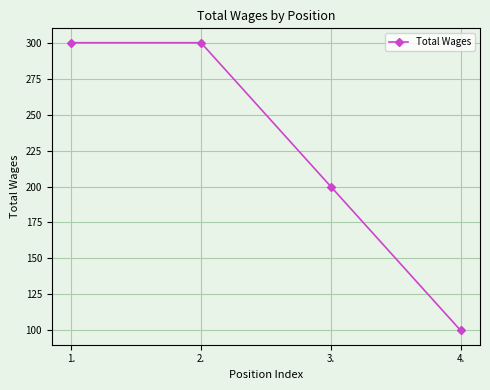

What is the difference between the values at 3. and 2.?

100